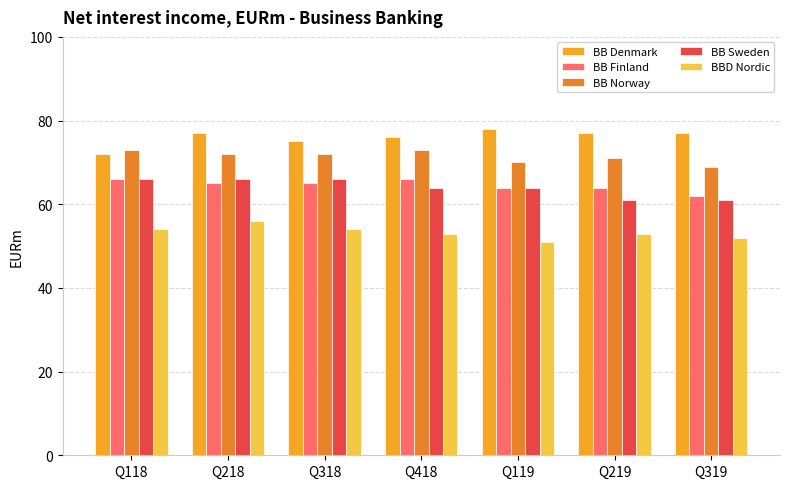

How many bars are there in each group?

5